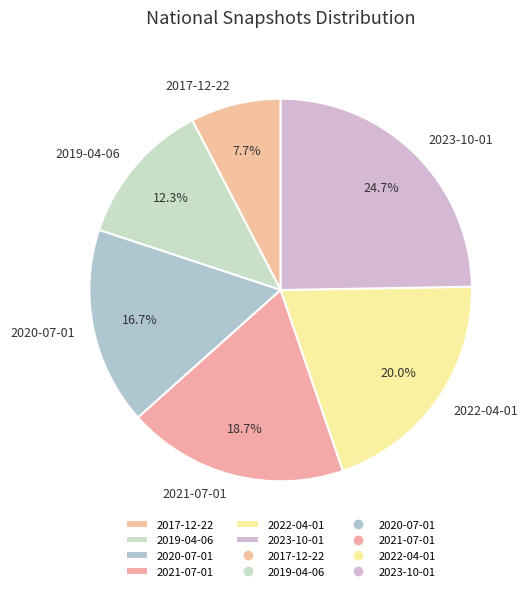

To the nearest percent, what is the combined percentage of 2022-04-01 and 2019-04-06?

32%